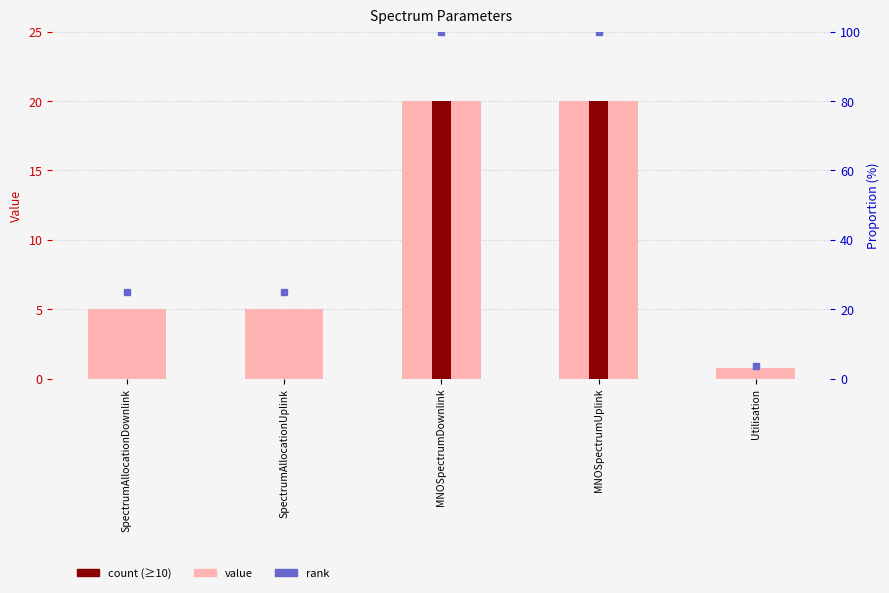

Count the values in the range 5 to 20.

4